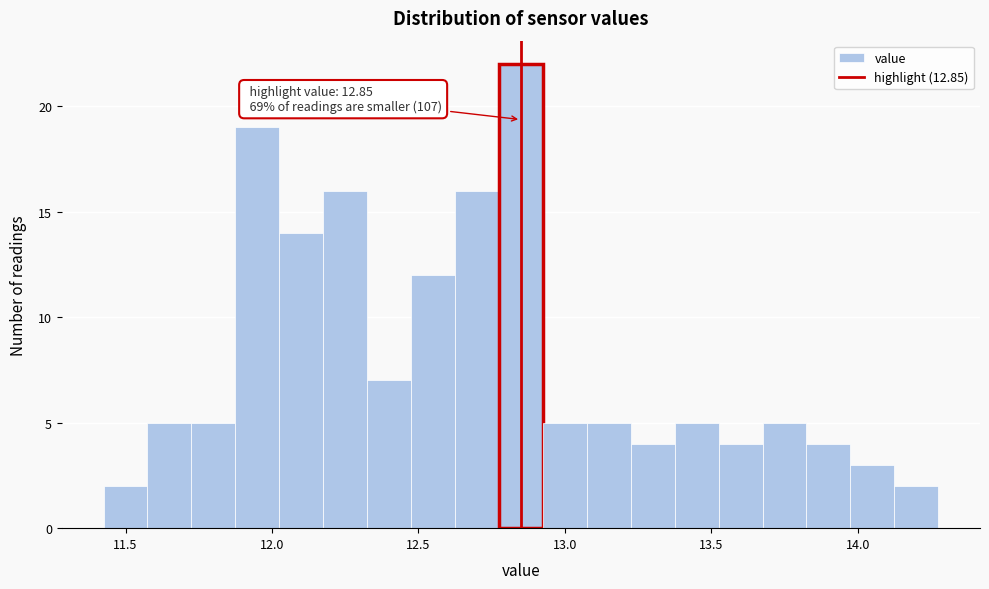

Around what value on the x-axis is the tallest bar? Give the approximate position of its centre, as read against the axis.

12.85